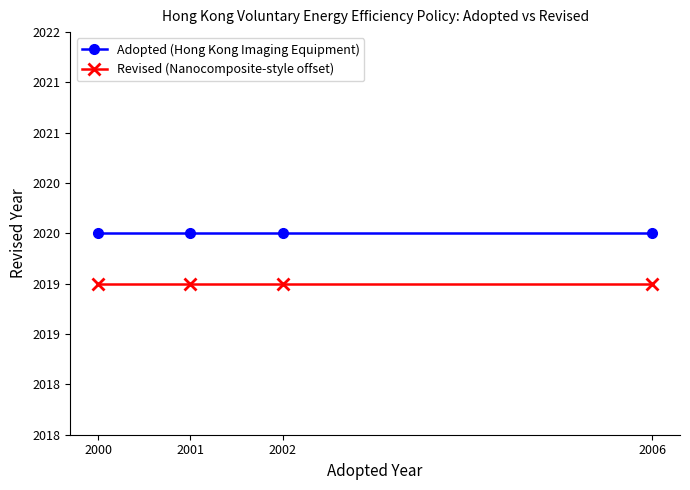

Rank the series by their maximum value, from lowest to highest.

Revised (Nanocomposite-style offset), Adopted (Hong Kong Imaging Equipment)